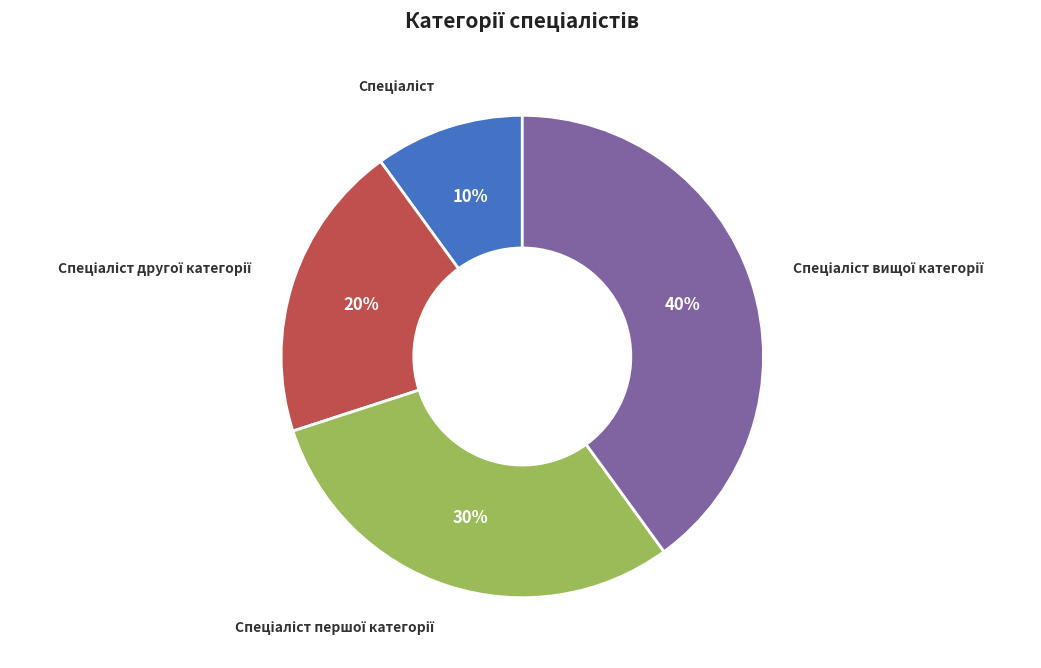

Is there a majority slice in this chart?

No